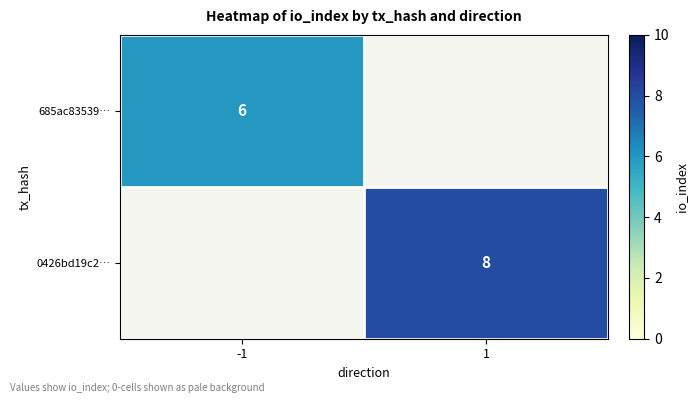

The 0426bd19c2… series shows 5 at 1. True or false?

False